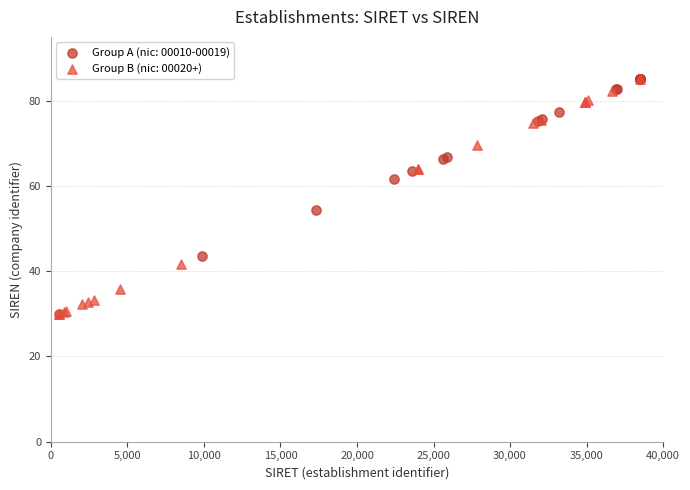

What are all the series names shown in the legend?

Group A (nic: 00010-00019), Group B (nic: 00020+)